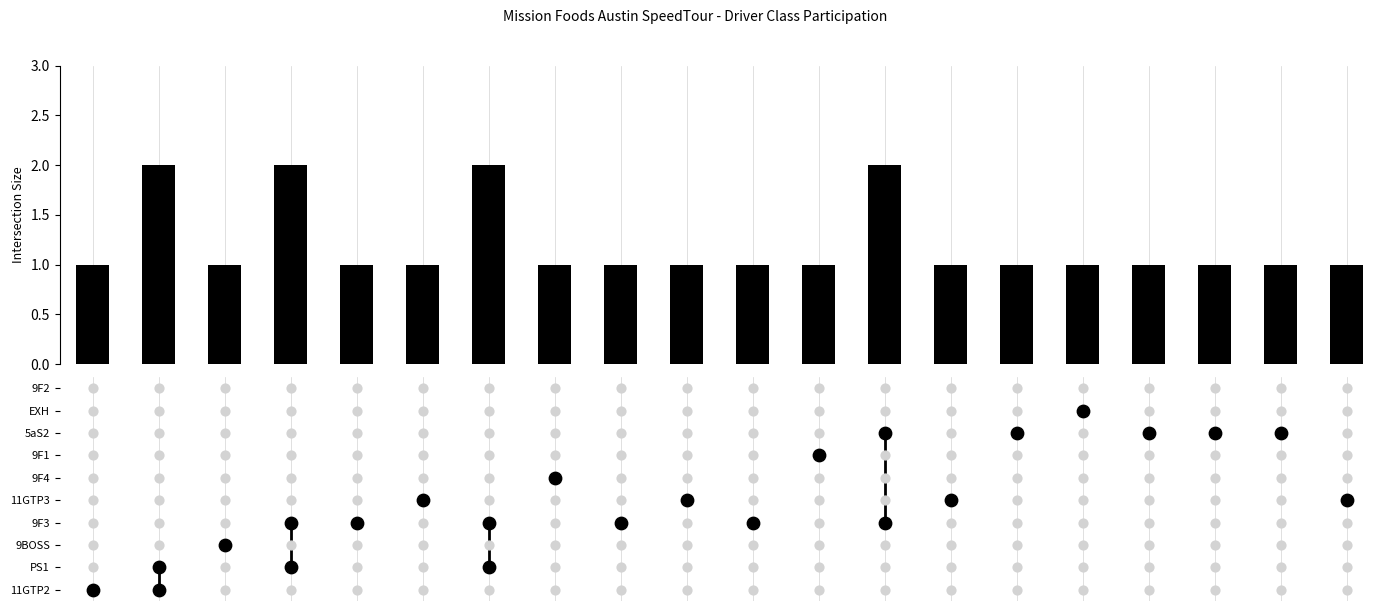

Reading left to right, transcribe all the data shown in this chart.

1	2	1	2	1	1	2	1	1	1	1	1	2	1	1	1	1	1	1	1